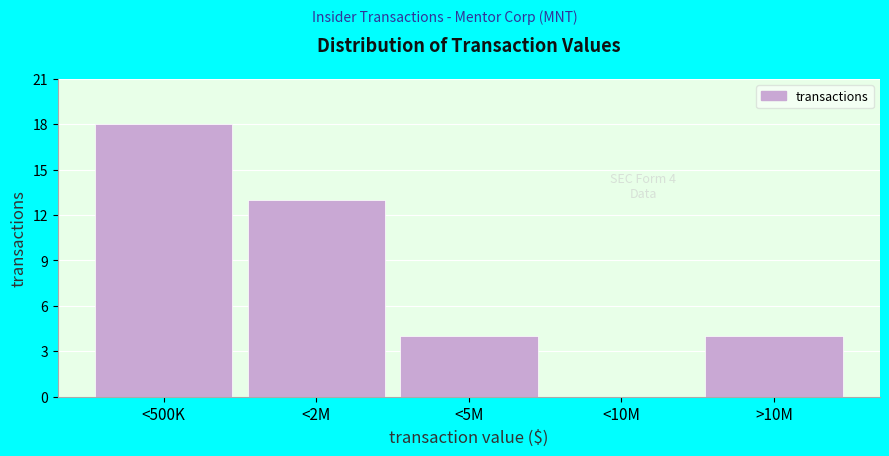

Reading right to left, what are all the values shown in this chart?

>10M=4	<10M=0	<5M=4	<2M=13	<500K=18